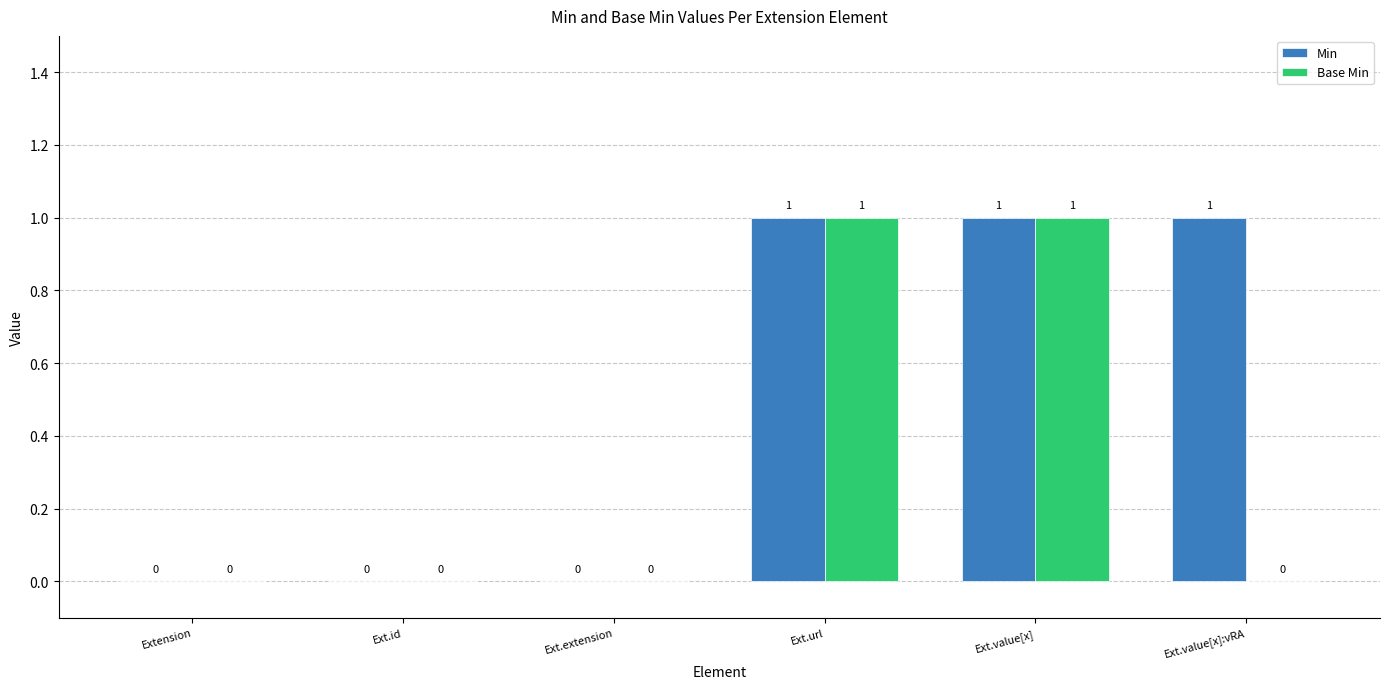

Is the value of Min at Extension greater than the value of Base Min at Ext.value[x]?

No